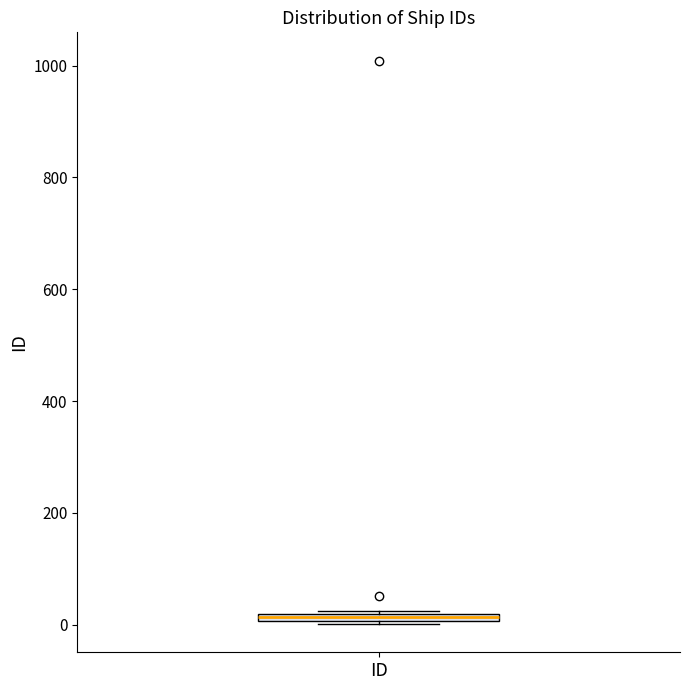

Where is the upper edge of the box for ID on the y-axis? The values are not printed on the chart, so give them approximately, as read against the axis.

20